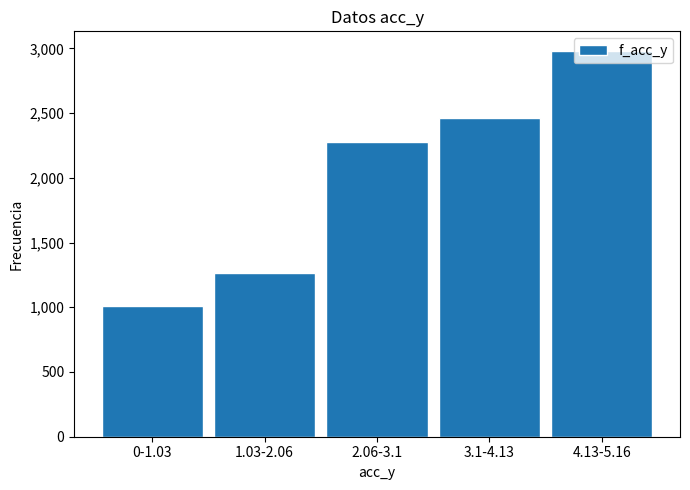

What is the maximum value shown in the chart?

2982